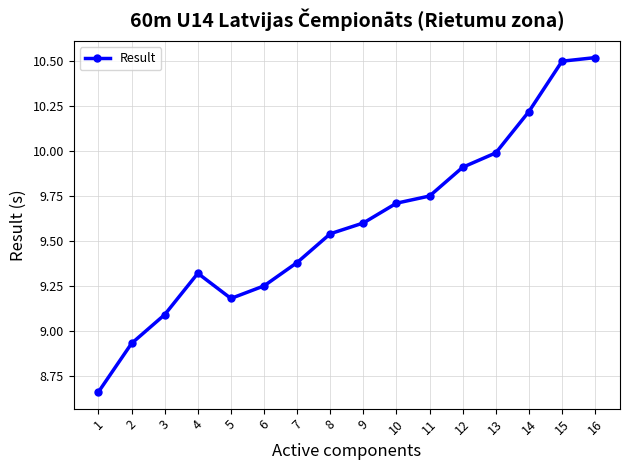

Approximately how many times larger is the value at 2 compared to 15?

0.9